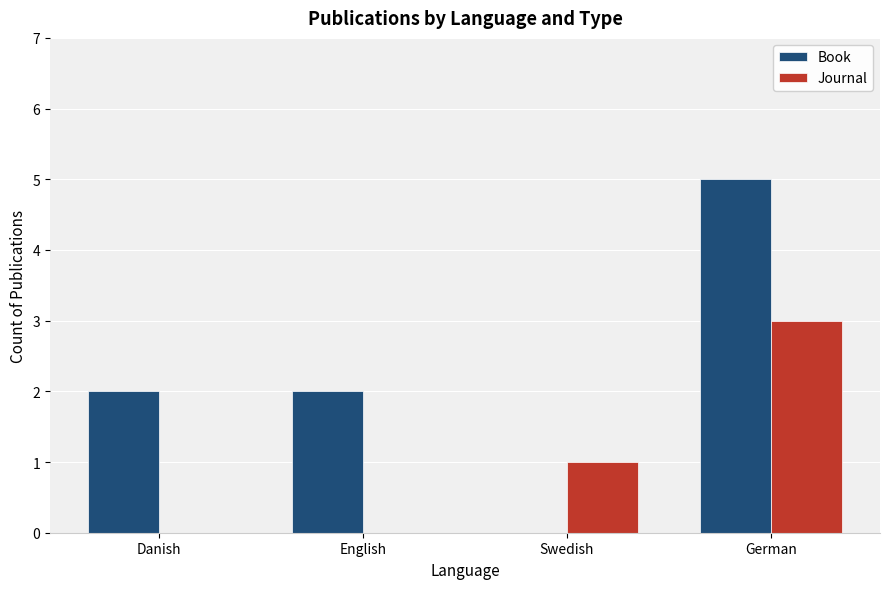

How many distinct data groups are displayed?

2